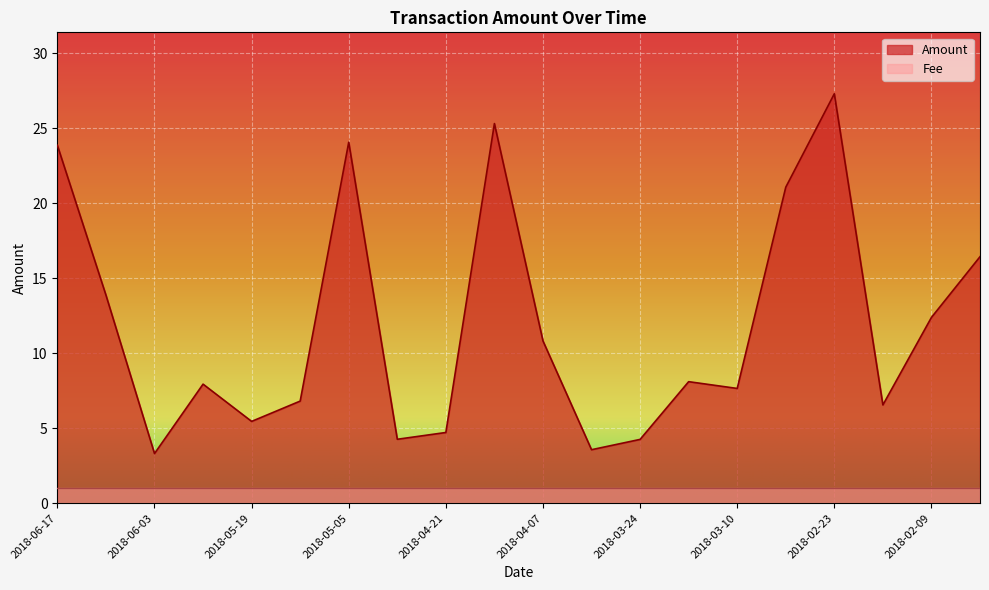

What is the ratio of the value at 2018-04-21 to the value at 2018-03-31?

1.3